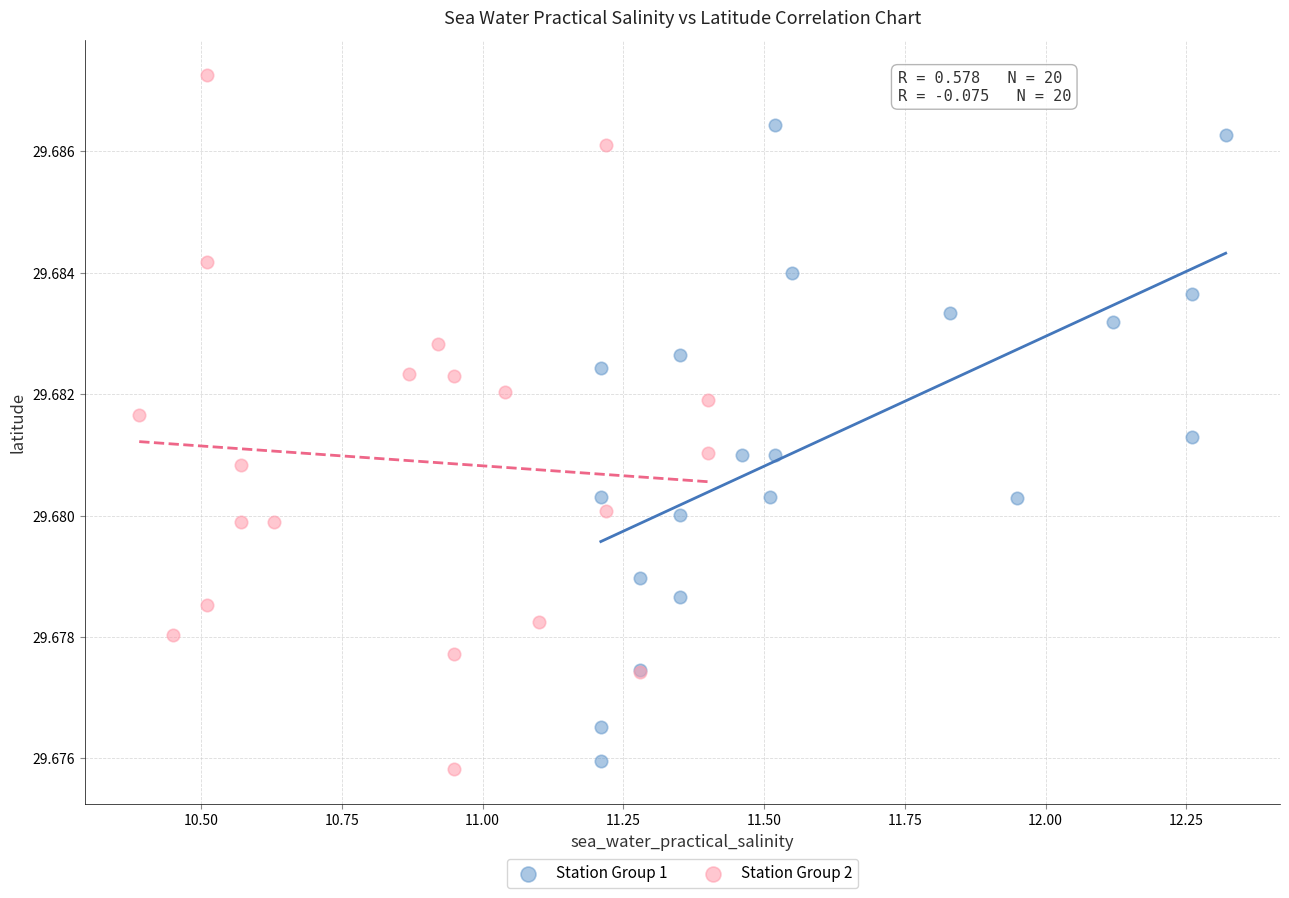

Which series reaches the maximum Y coordinate?

Station Group 2